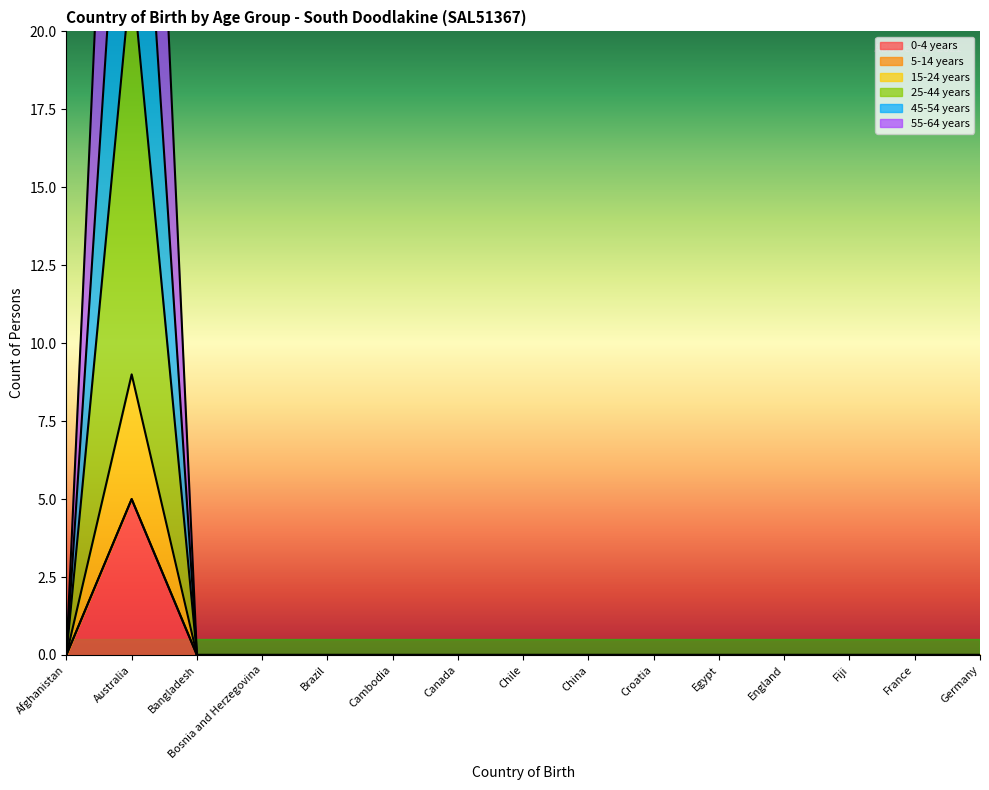

What position from the right is China?

7